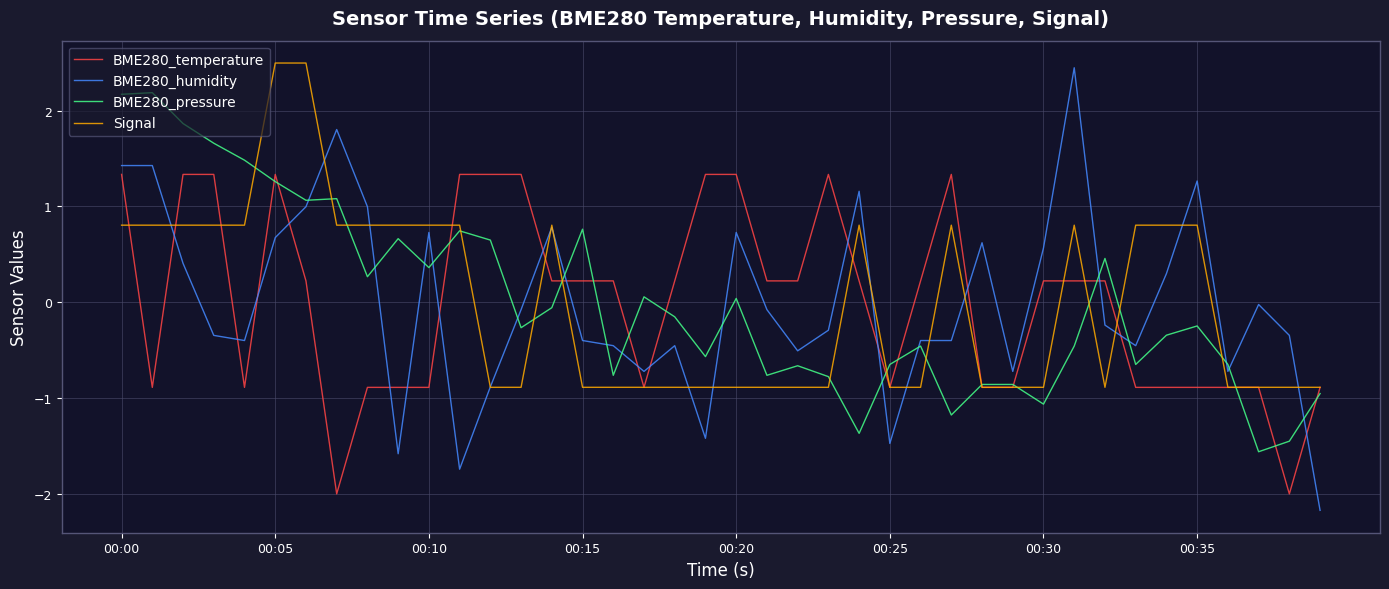

What is the smallest value displayed?

-2.2